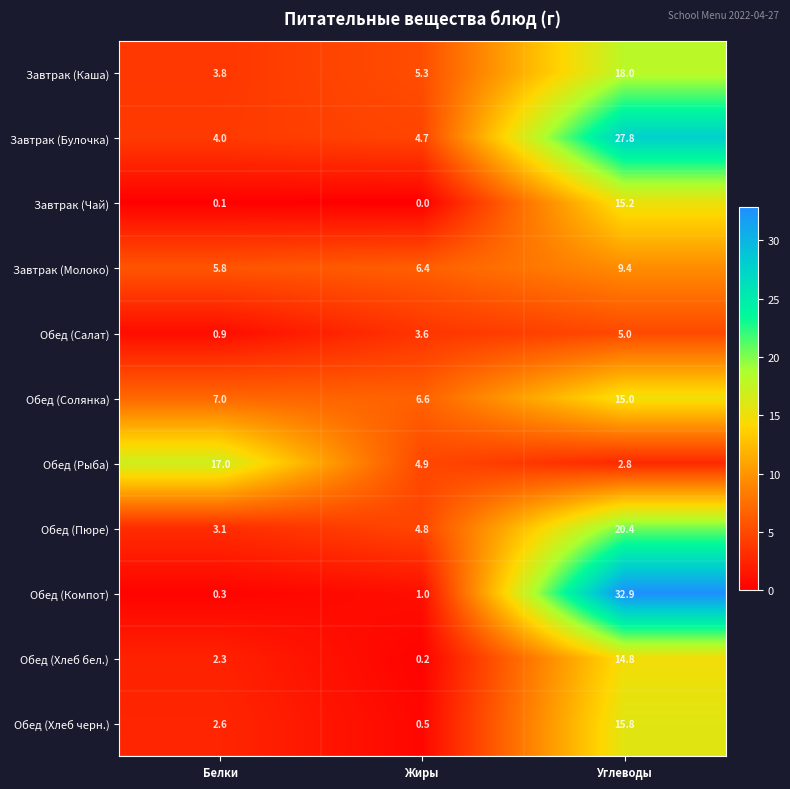

What is the approximate value of Обед (Хлеб черн.) at Белки?

2.6